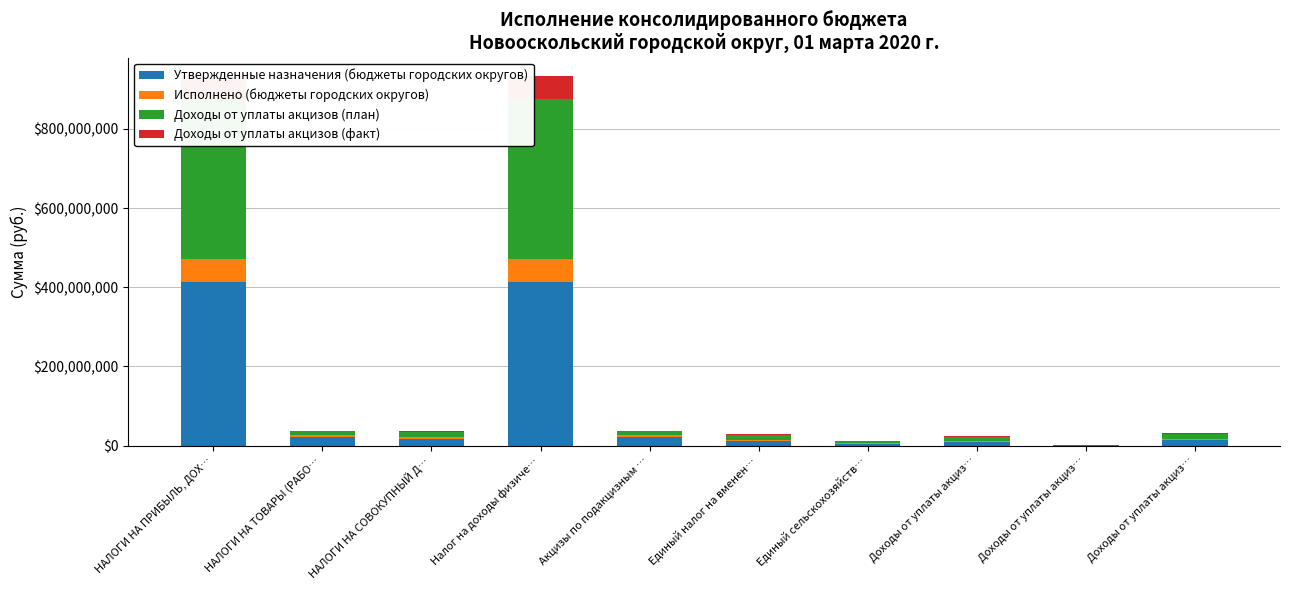

Is the value of Доходы от уплаты акцизов (план) at Доходы от уплаты акциз… greater than the value of Доходы от уплаты акцизов (факт) at НАЛОГИ НА СОВОКУПНЫЙ Д…?

Yes